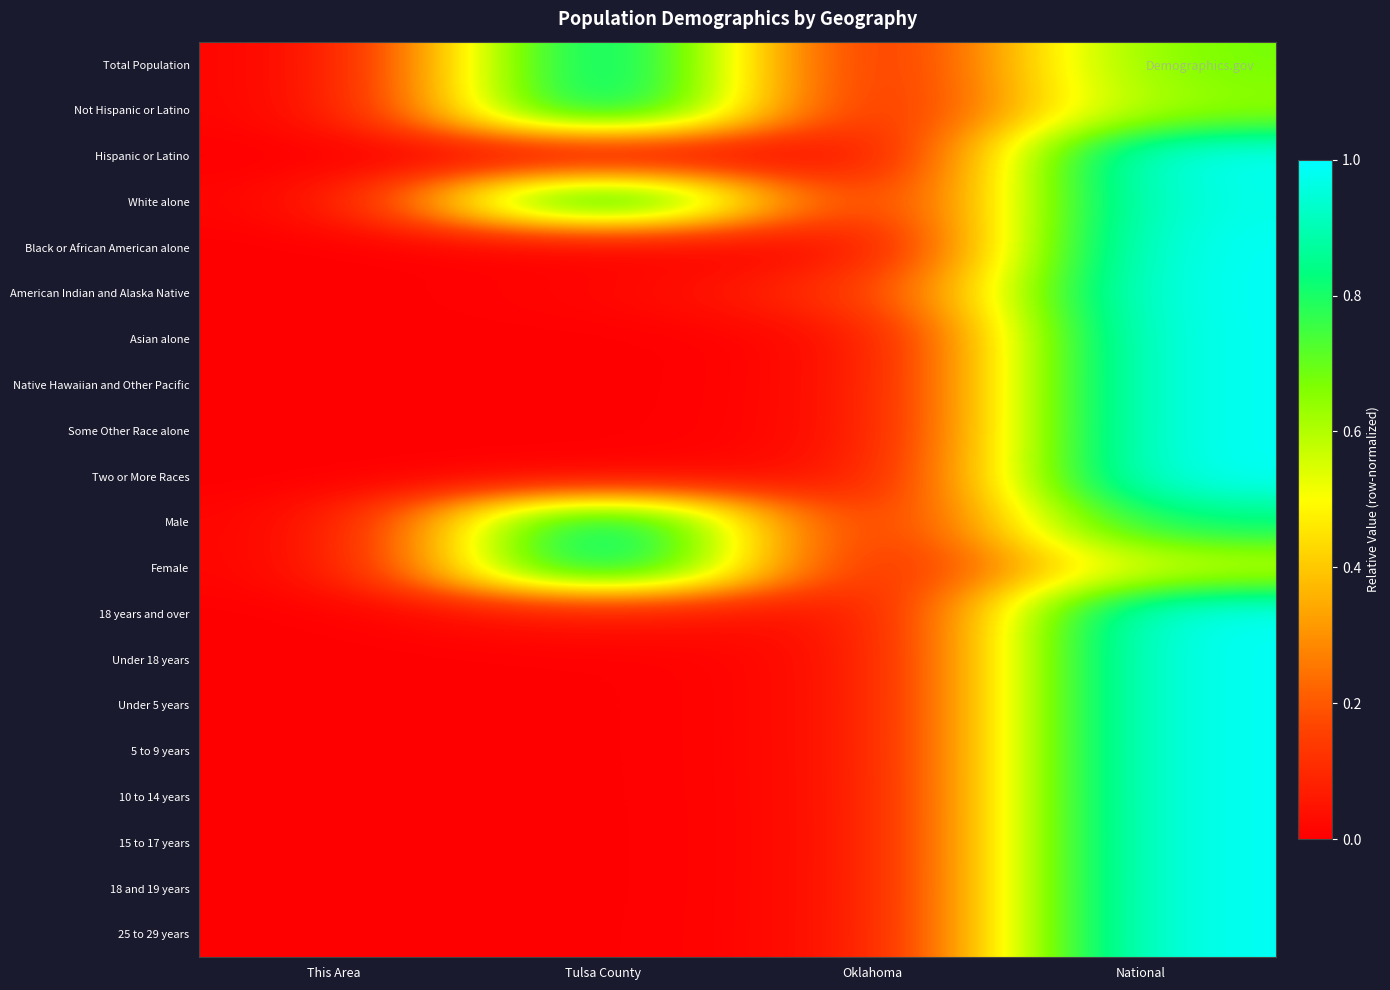

How many data points does each series have?

4